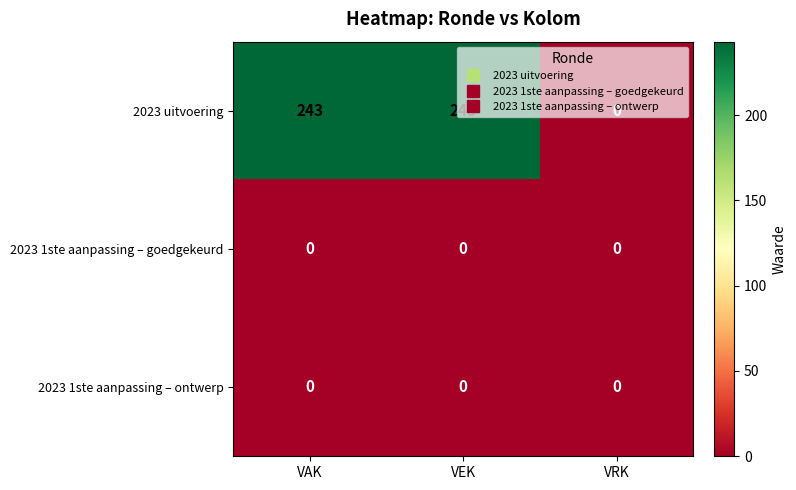

Where is 2023 uitvoering nearest to the value 121?

VRK